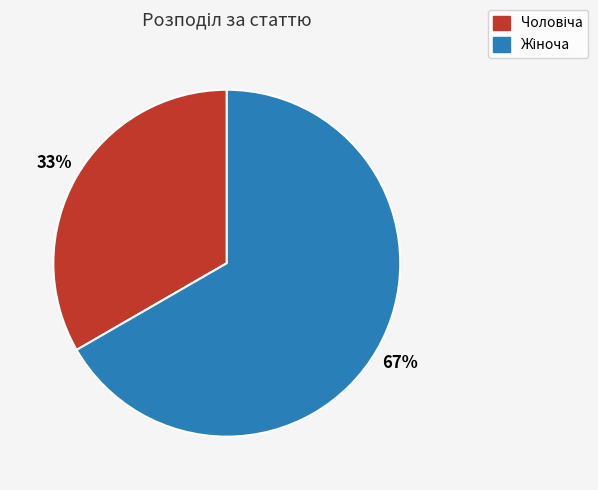

Is there a majority slice in this chart?

Yes